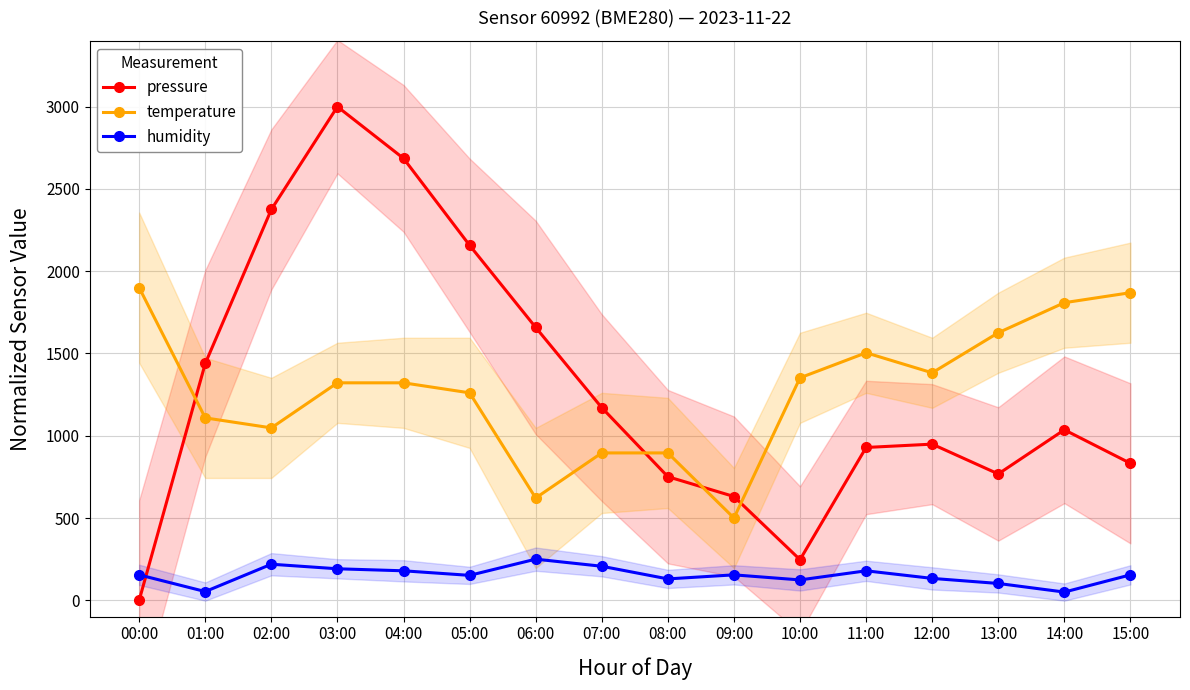

Rank the series by their maximum value, from lowest to highest.

humidity, temperature, pressure